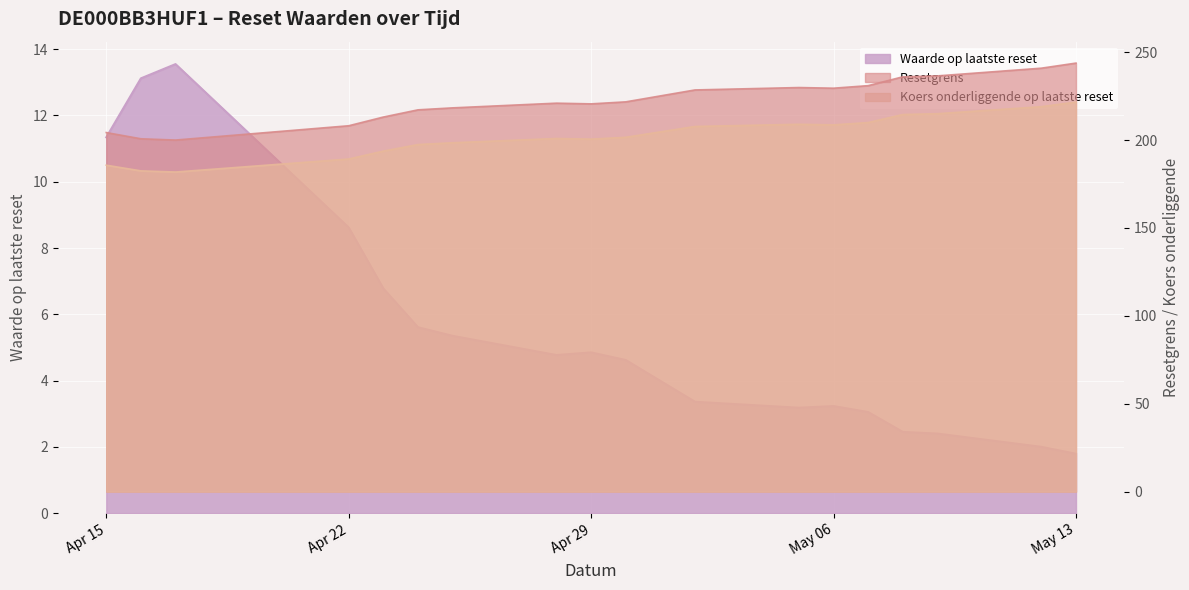

How many data points in Resetgrens are less than 221?

9